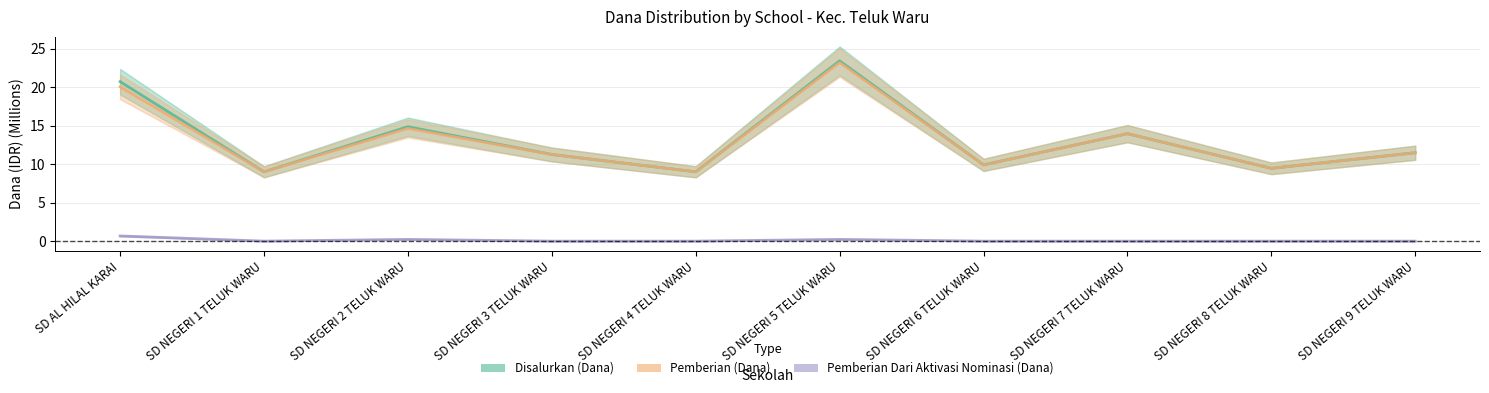

What is the average value of the Pemberian (Dana) series?

13.2